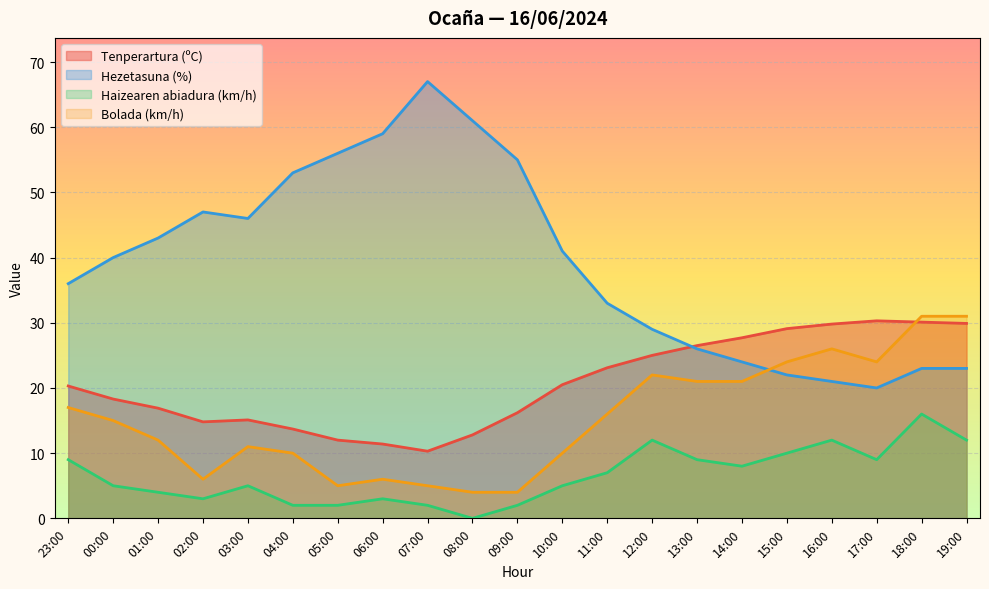

Reading left to right, what are all the values shown in this chart?

Tenperartura (ºC): 23:00=20.3	00:00=18.3	01:00=16.9	02:00=14.8	03:00=15.1	04:00=13.7	05:00=12.0	06:00=11.4	07:00=10.3	08:00=12.8	09:00=16.2	10:00=20.5	11:00=23.1	12:00=25.0	13:00=26.5	14:00=27.7	15:00=29.1	16:00=29.8	17:00=30.3	18:00=30.1	19:00=29.9
Hezetasuna (%): 23:00=36.0	00:00=40.0	01:00=43.0	02:00=47.0	03:00=46.0	04:00=53.0	05:00=56.0	06:00=59.0	07:00=67.0	08:00=61.0	09:00=55.0	10:00=41.0	11:00=33.0	12:00=29.0	13:00=26.0	14:00=24.0	15:00=22.0	16:00=21.0	17:00=20.0	18:00=23.0	19:00=23.0
Haizearen abiadura (km/h): 23:00=9.0	00:00=5.0	01:00=4.0	02:00=3.0	03:00=5.0	04:00=2.0	05:00=2.0	06:00=3.0	07:00=2.0	08:00=0.0	09:00=2.0	10:00=5.0	11:00=7.0	12:00=12.0	13:00=9.0	14:00=8.0	15:00=10.0	16:00=12.0	17:00=9.0	18:00=16.0	19:00=12.0
Bolada (km/h): 23:00=17.0	00:00=15.0	01:00=12.0	02:00=6.0	03:00=11.0	04:00=10.0	05:00=5.0	06:00=6.0	07:00=5.0	08:00=4.0	09:00=4.0	10:00=10.0	11:00=16.0	12:00=22.0	13:00=21.0	14:00=21.0	15:00=24.0	16:00=26.0	17:00=24.0	18:00=31.0	19:00=31.0